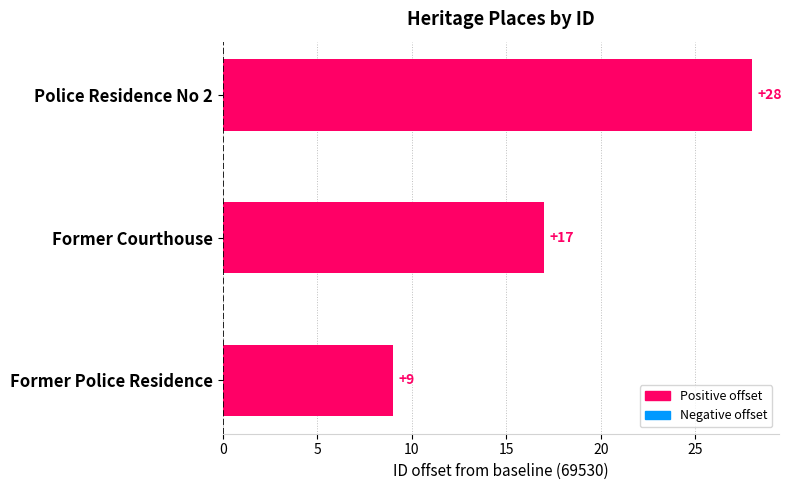

What is the ratio of the value at Former Police Residence to the value at Police Residence No 2?

0.3